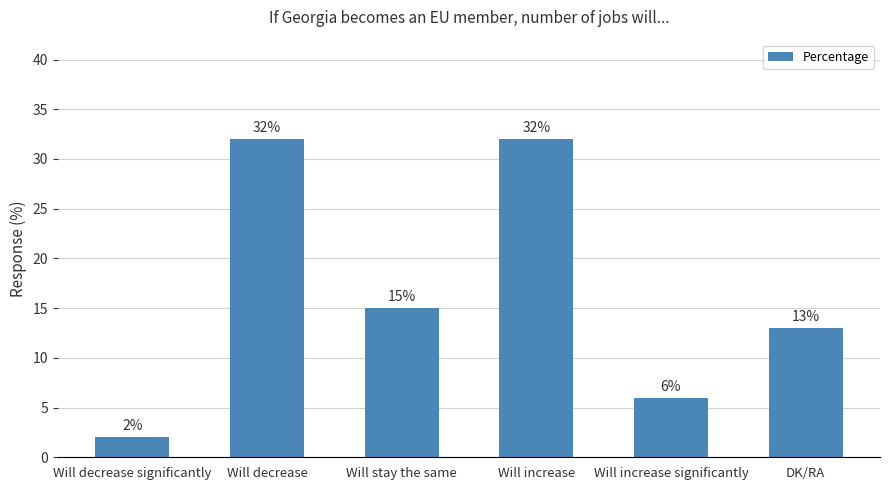

How many categories are shown in the chart?

6